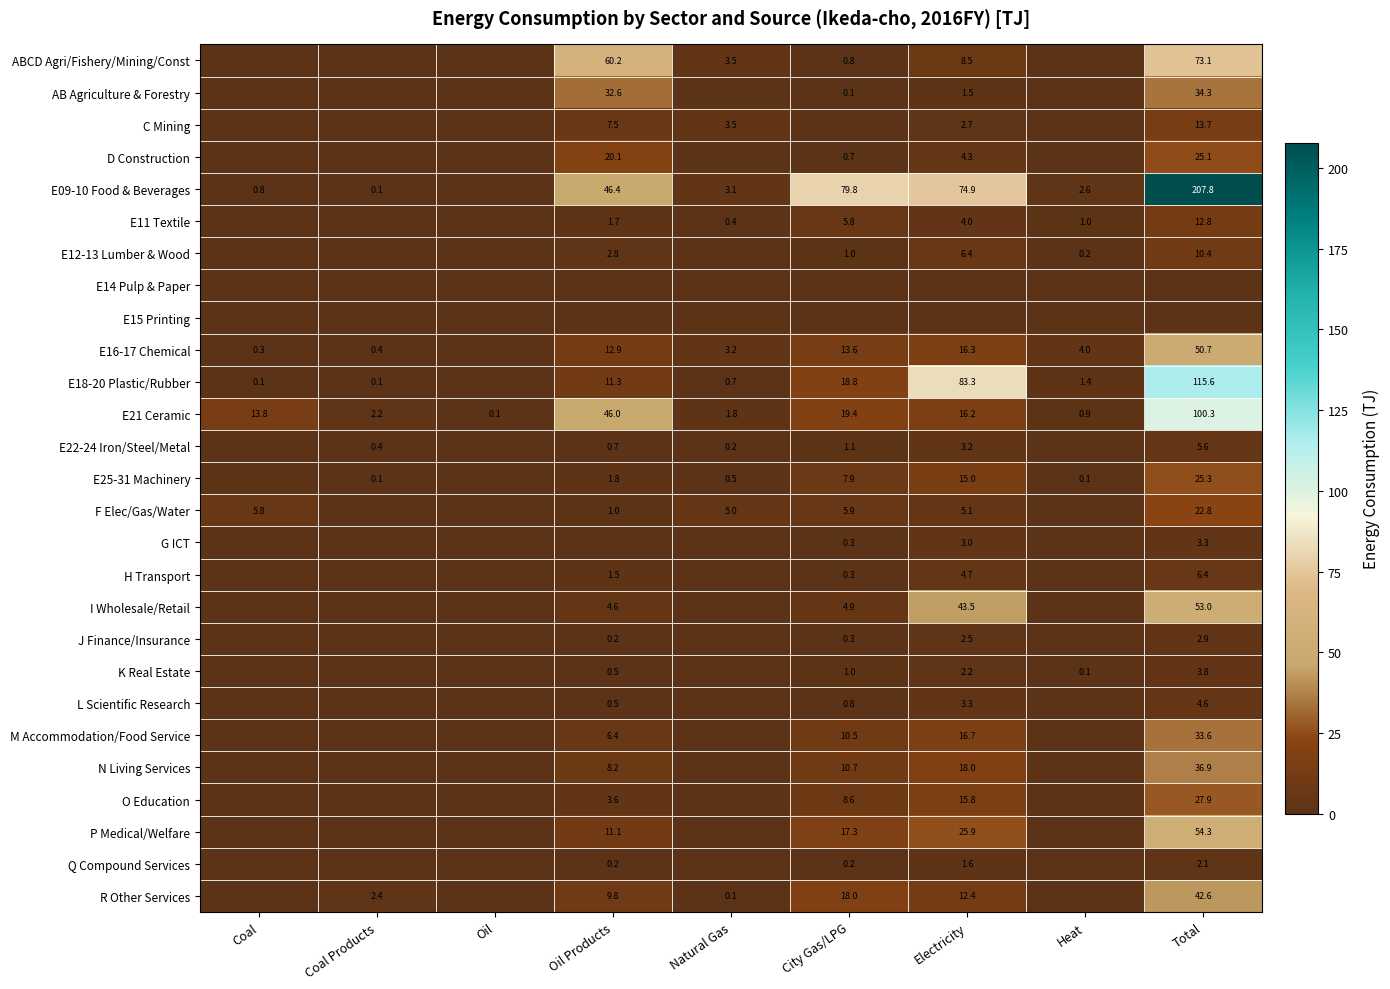

What is the sum of the E18-20 Plastic/Rubber values at Coal Products and City Gas/LPG?

18.9